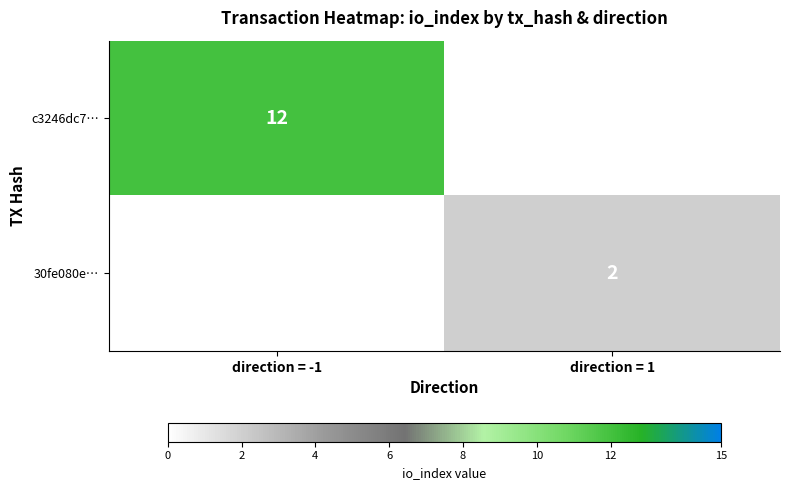

Is it true that 30fe080e… equals 2 at direction = 1?

True